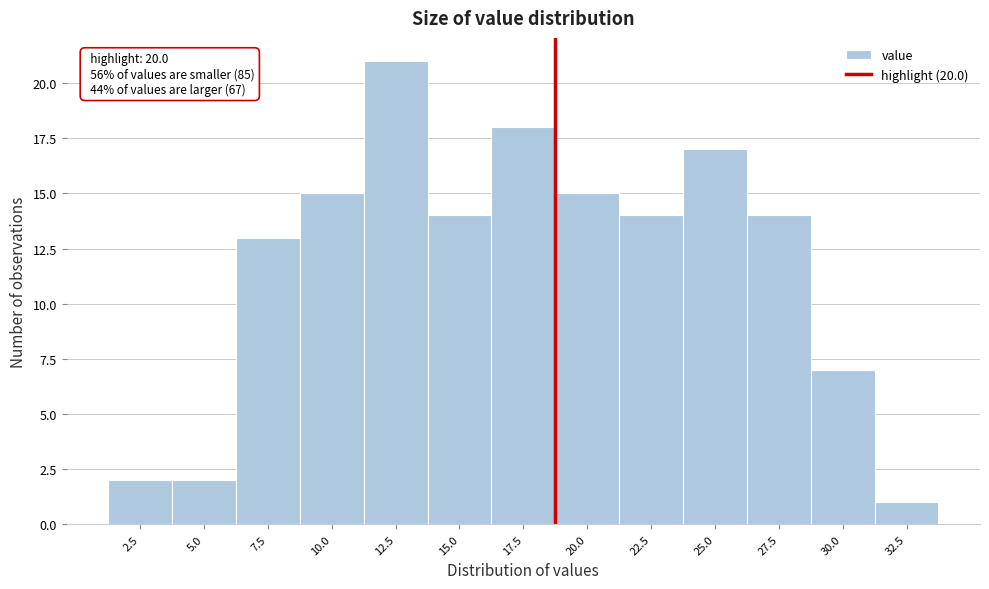

Reading left to right, transcribe all the data shown in this chart.

2.5=2	5.0=2	7.5=13	10.0=15	12.5=21	15.0=14	17.5=18	20.0=15	22.5=14	25.0=17	27.5=14	30.0=7	32.5=1